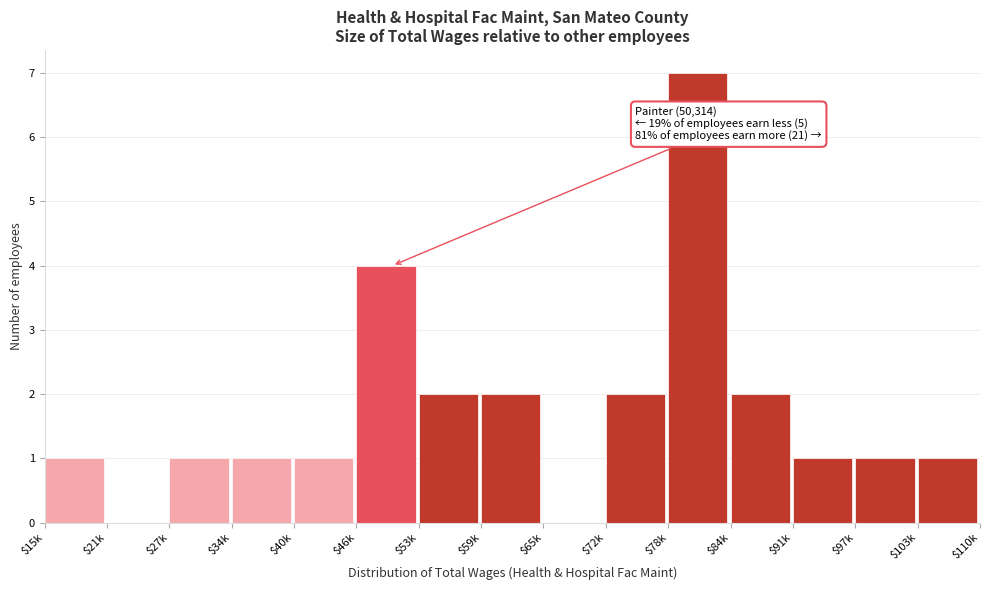

True or false: the data shows 0 at $21k.

True